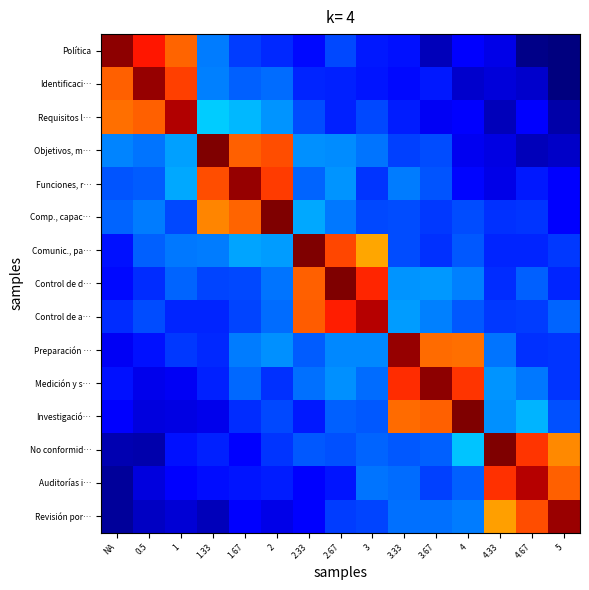

Reading left to right, what are all the values shown in this chart?

Política: NA=4.9	0.5=4.4	1=4.0	1.33=1.2	1.67=0.9	2=0.8	2.33=0.7	2.67=1.0	3=0.8	3.33=0.7	3.67=0.3	4=0.6	4.33=0.5	4.67=0.1	5=0.0
Identificaci…: NA=4.0	0.5=4.9	1=4.2	1.33=1.3	1.67=1.1	2=1.2	2.33=0.8	2.67=0.8	3=0.7	3.33=0.7	3.67=0.7	4=0.3	4.33=0.4	4.67=0.3	5=0.0
Requisitos l…: NA=4.0	0.5=4.0	1=4.8	1.33=1.6	1.67=1.5	2=1.4	2.33=1.0	2.67=0.8	3=1.0	3.33=0.8	3.67=0.5	4=0.6	4.33=0.3	4.67=0.6	5=0.2
Objetivos, m…: NA=1.3	0.5=1.2	1=1.4	1.33=5.0	1.67=4.0	2=4.1	2.33=1.3	2.67=1.3	3=1.2	3.33=0.9	3.67=1.0	4=0.5	4.33=0.4	4.67=0.3	5=0.3
Funciones, r…: NA=1.0	0.5=1.1	1=1.5	1.33=4.1	1.67=4.9	2=4.2	2.33=1.1	2.67=1.4	3=0.9	3.33=1.2	3.67=1.0	4=0.6	4.33=0.5	4.67=0.8	5=0.6
Comp., capac…: NA=1.1	0.5=1.2	1=1.0	1.33=3.8	1.67=4.0	2=5.0	2.33=1.5	2.67=1.2	3=1.0	3.33=1.0	3.67=0.9	4=1.0	4.33=0.9	4.67=0.9	5=0.6
Comunic., pa…: NA=0.7	0.5=1.1	1=1.2	1.33=1.2	1.67=1.4	2=1.4	2.33=5.0	2.67=4.2	3=3.7	3.33=1.0	3.67=0.9	4=1.1	4.33=0.8	4.67=0.8	5=0.9
Control de d…: NA=0.7	0.5=0.9	1=1.1	1.33=1.0	1.67=1.0	2=1.2	2.33=4.0	2.67=5.0	3=4.4	3.33=1.4	3.67=1.4	4=1.3	4.33=0.8	4.67=1.1	5=0.8
Control de a…: NA=0.9	0.5=1.0	1=0.8	1.33=0.8	1.67=1.0	2=1.2	2.33=4.1	2.67=4.4	3=4.8	3.33=1.4	3.67=1.3	4=1.1	4.33=0.9	4.67=0.9	5=1.1
Preparación …: NA=0.5	0.5=0.7	1=0.9	1.33=0.8	1.67=1.2	2=1.3	2.33=1.1	2.67=1.3	3=1.3	3.33=4.9	3.67=4.0	4=4.0	4.33=1.2	4.67=0.9	5=0.9
Medición y s…: NA=0.7	0.5=0.5	1=0.5	1.33=0.8	1.67=1.1	2=0.9	2.33=1.2	2.67=1.3	3=1.2	3.33=4.3	3.67=4.9	4=4.3	4.33=1.4	4.67=1.2	5=0.9
Investigació…: NA=0.6	0.5=0.4	1=0.4	1.33=0.5	1.67=0.8	2=1.0	2.33=0.8	2.67=1.1	3=1.1	3.33=4.0	3.67=4.0	4=5.0	4.33=1.3	4.67=1.5	5=1.0
No conformid…: NA=0.2	0.5=0.2	1=0.7	1.33=0.8	1.67=0.6	2=0.9	2.33=1.1	2.67=1.0	3=1.1	3.33=1.1	3.67=1.1	4=1.6	4.33=5.0	4.67=4.3	5=3.8
Auditorías i…: NA=0.1	0.5=0.4	1=0.6	1.33=0.7	1.67=0.7	2=0.8	2.33=0.6	2.67=0.7	3=1.2	3.33=1.2	3.67=1.0	4=1.1	4.33=4.3	4.67=4.8	5=4.0
Revisión por…: NA=0.1	0.5=0.3	1=0.4	1.33=0.3	1.67=0.6	2=0.5	2.33=0.6	2.67=0.9	3=1.0	3.33=1.2	3.67=1.2	4=1.2	4.33=3.7	4.67=4.1	5=4.9